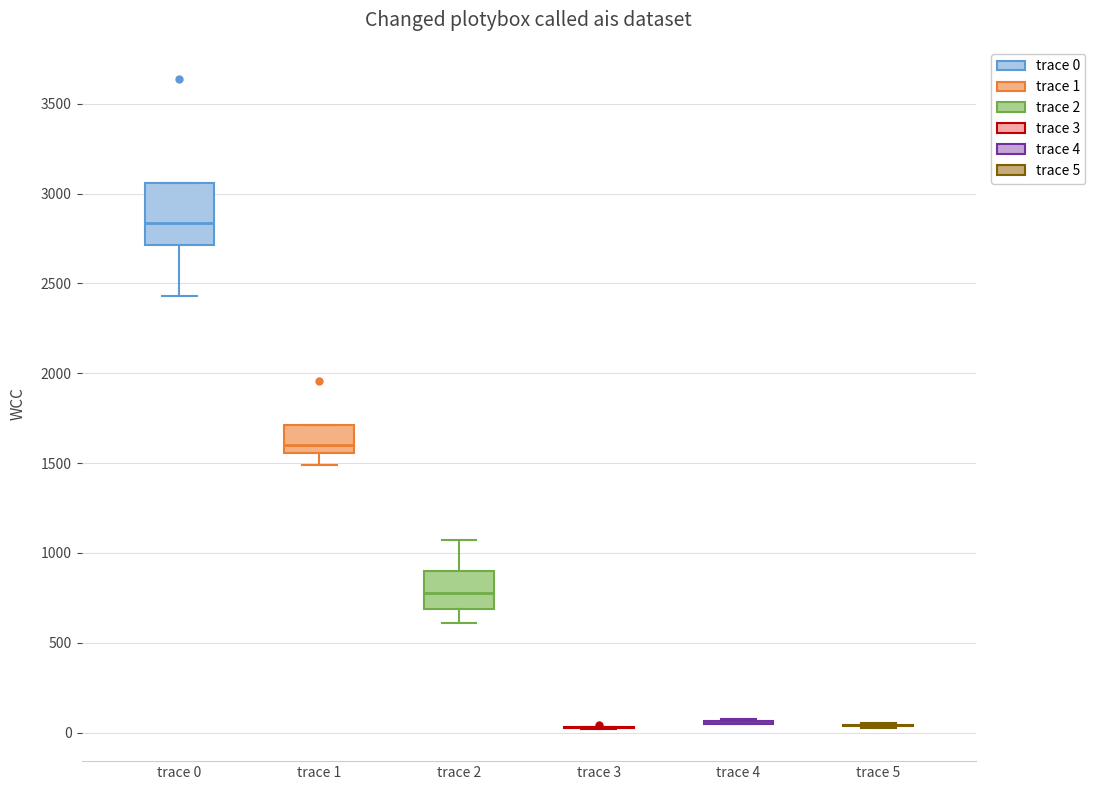

Reading left to right, read every box against the y-axis: the position of its median line, the range the box covers, and the ends of its whiskers. The values are not printed on the chart, so give them approximately, as read against the axis.

trace 0: median 2850, box 2700 to 3050, whiskers 2450 to 3050
trace 1: median 1600, box 1550 to 1700, whiskers 1500 to 1700
trace 2: median 800, box 700 to 900, whiskers 600 to 1050
trace 3: box collapsed to a line at 50, whiskers 0 to 50
trace 4: box collapsed to a line at 50, whiskers 50 to 100
trace 5: box collapsed to a line at 50, whiskers 50 to 50